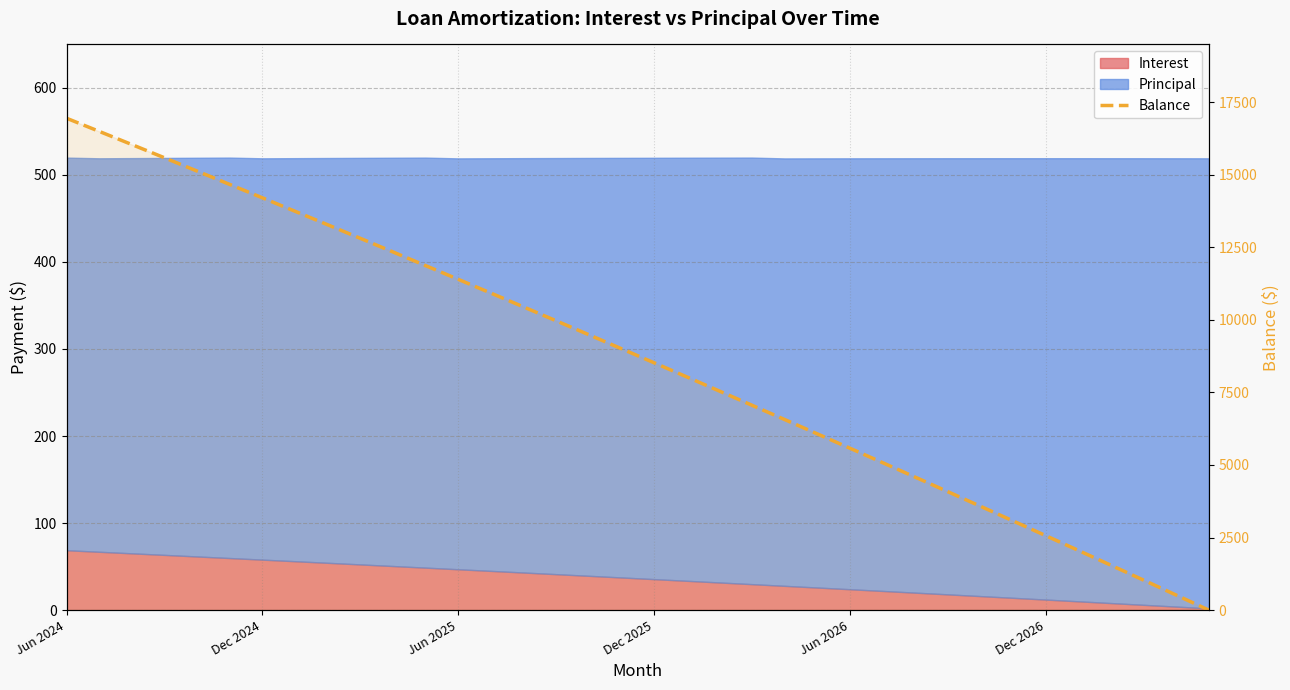

How many lines are shown in the chart?

1